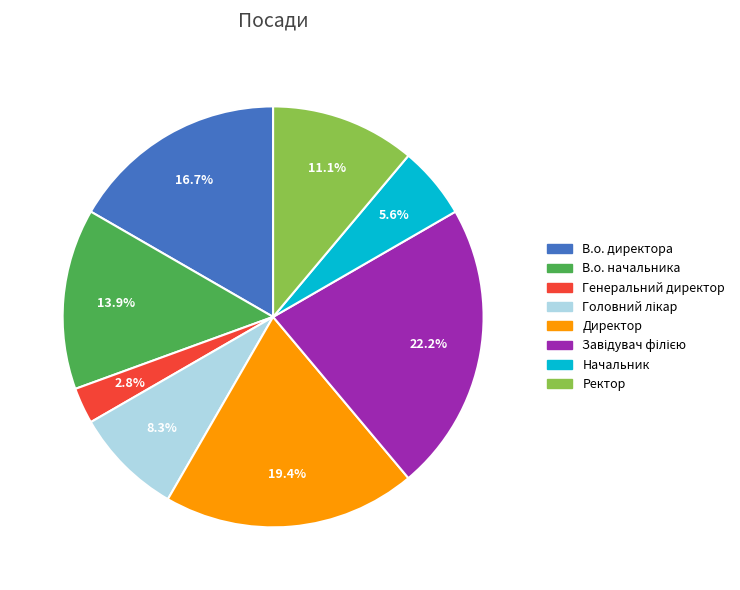

Does В.о. директора account for over 50% of the chart?

No